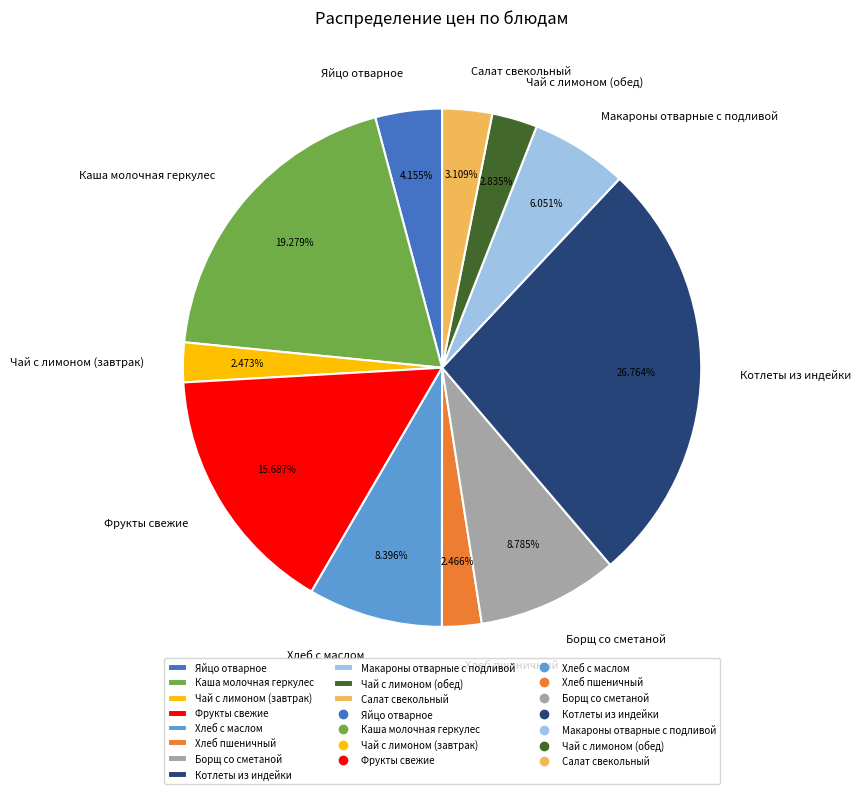

Is the sum of Каша молочная геркулес and Хлеб с маслом greater than half?

No